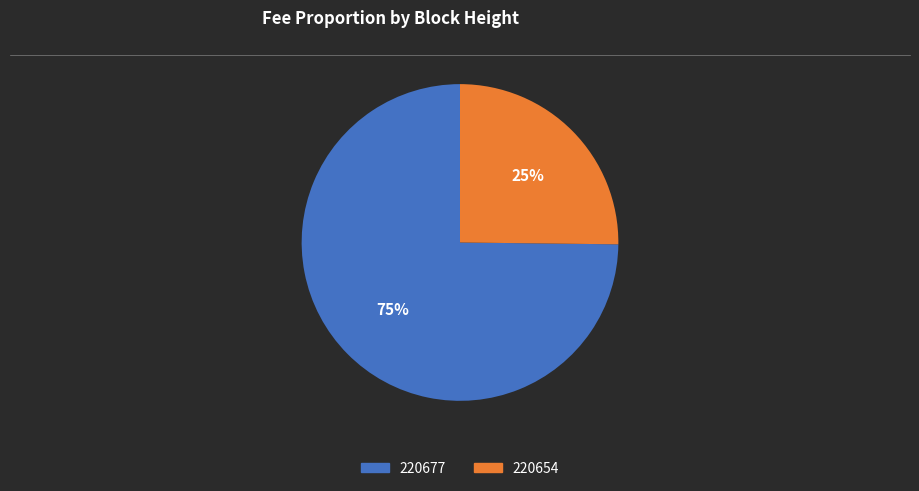

Do 220654 and 220677 together represent more than half of the pie?

Yes